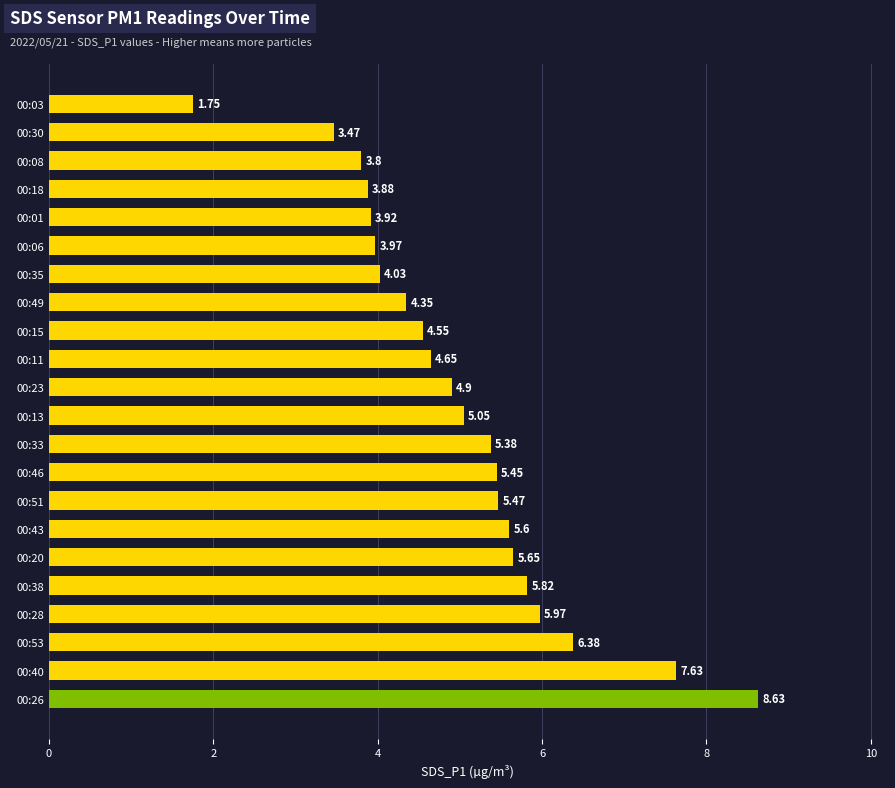

What is the ratio of the value at 00:43 to the value at 00:30?

1.6